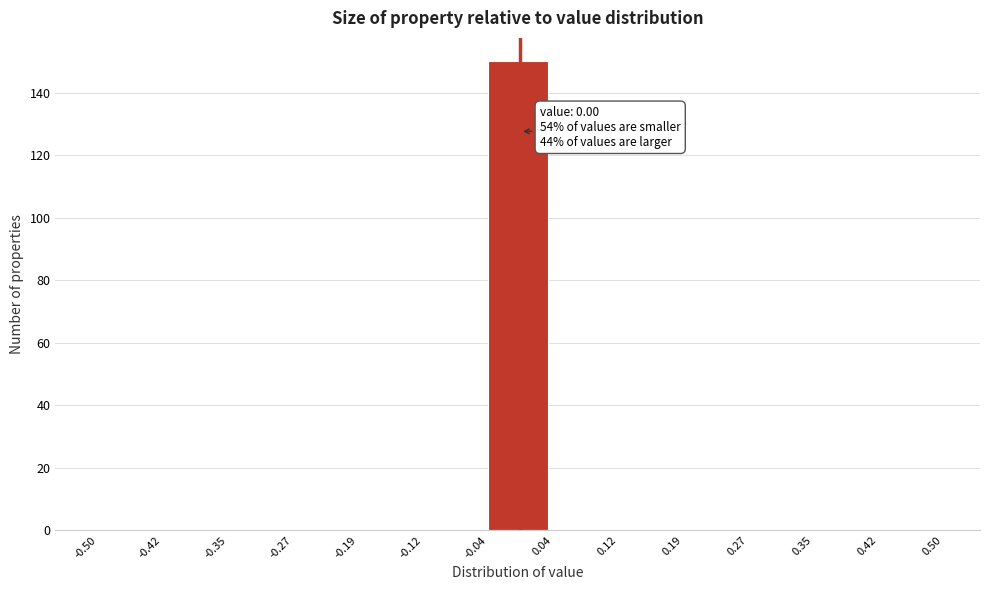

Over which range of the x-axis is the bar tallest?

-0.04 to 0.04